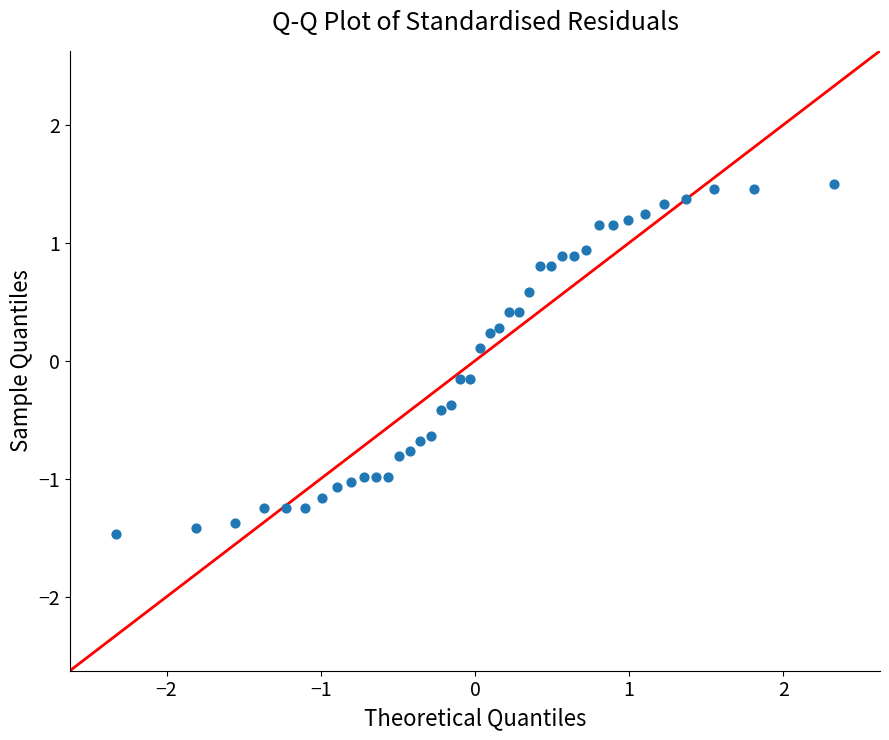

What is the range of X values (max minus min)?

4.7